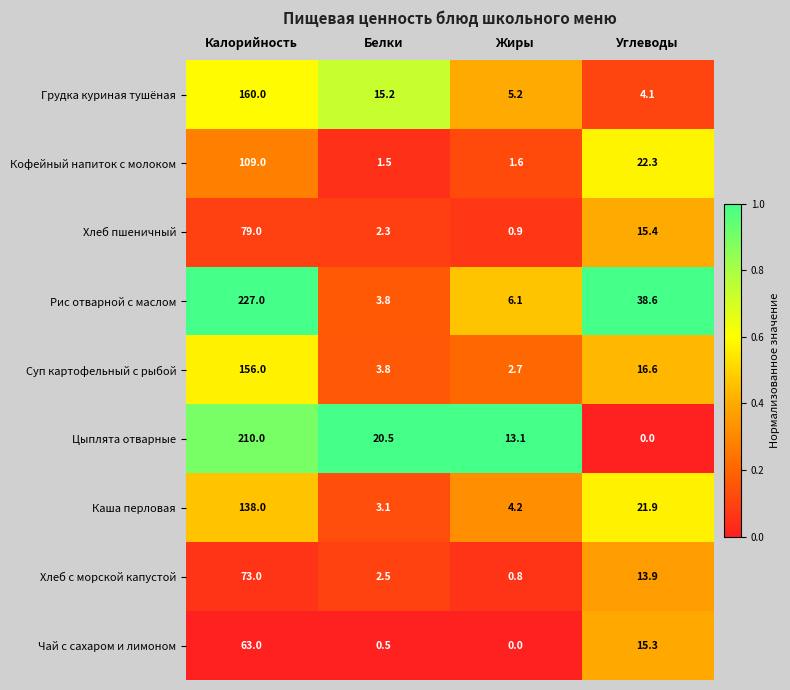

Rank the series by their maximum value, from lowest to highest.

Чай с сахаром и лимоном, Хлеб с морской капустой, Хлеб пшеничный, Кофейный напиток с молоком, Каша перловая, Суп картофельный с рыбой, Грудка куриная тушёная, Цыплята отварные, Рис отварной с маслом